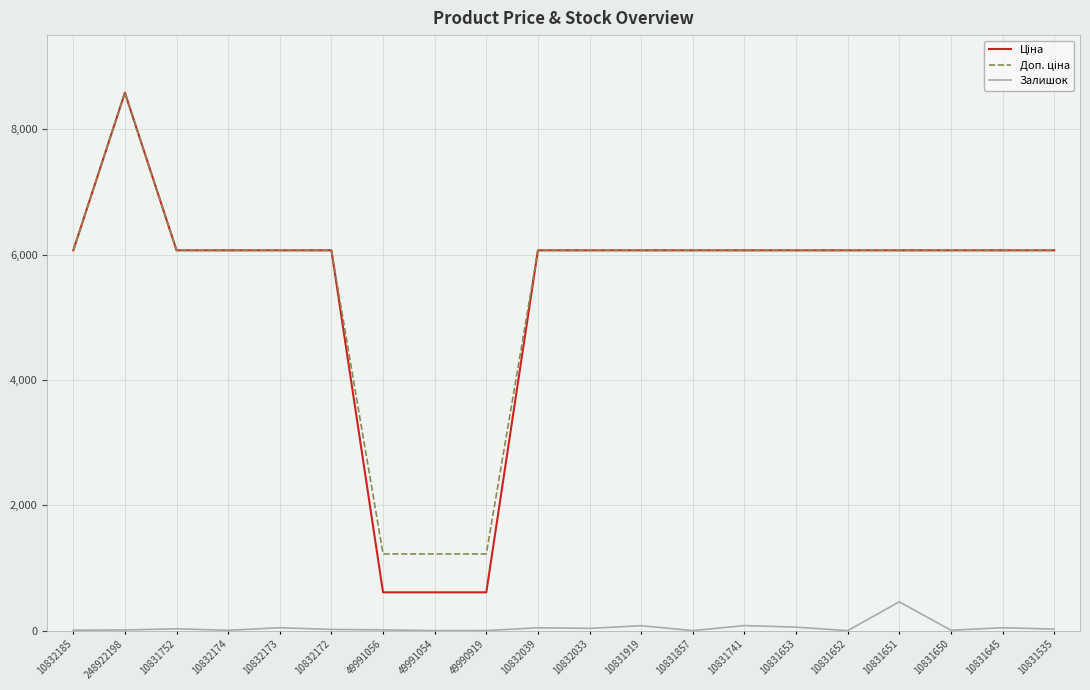

How many lines are shown in the chart?

3